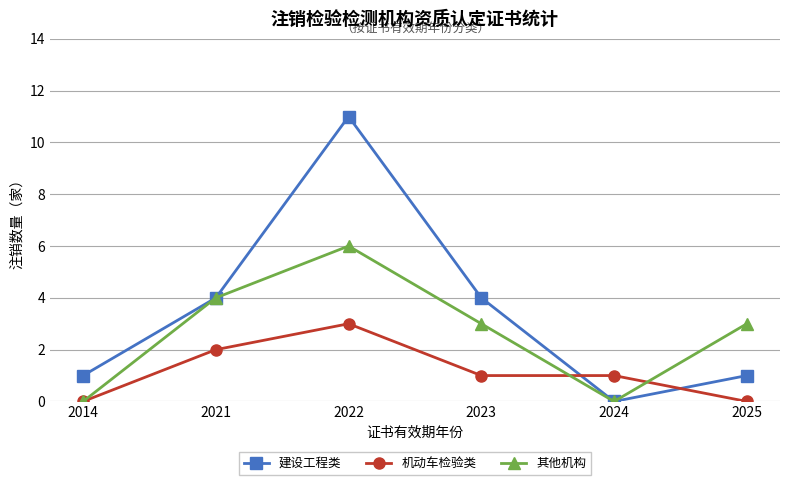

Count the number of data series in this chart.

3